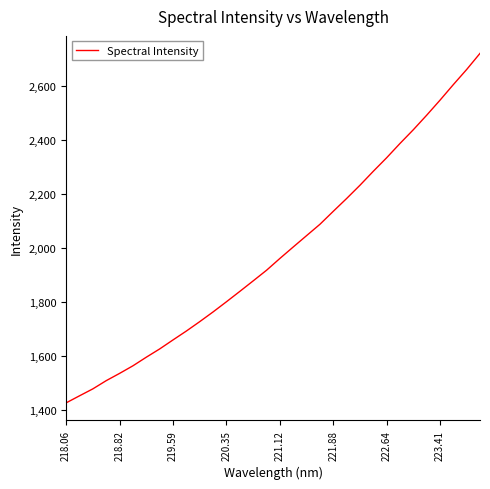

What is the greatest value displayed?

2721.1